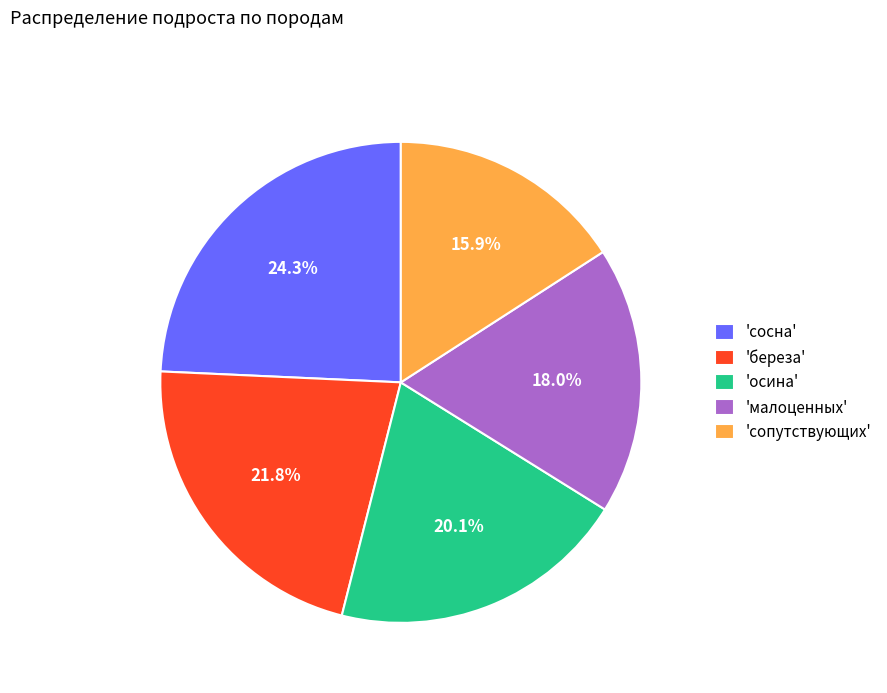

To the nearest percent, what is the difference between the largest and smallest slice percentages?

8%